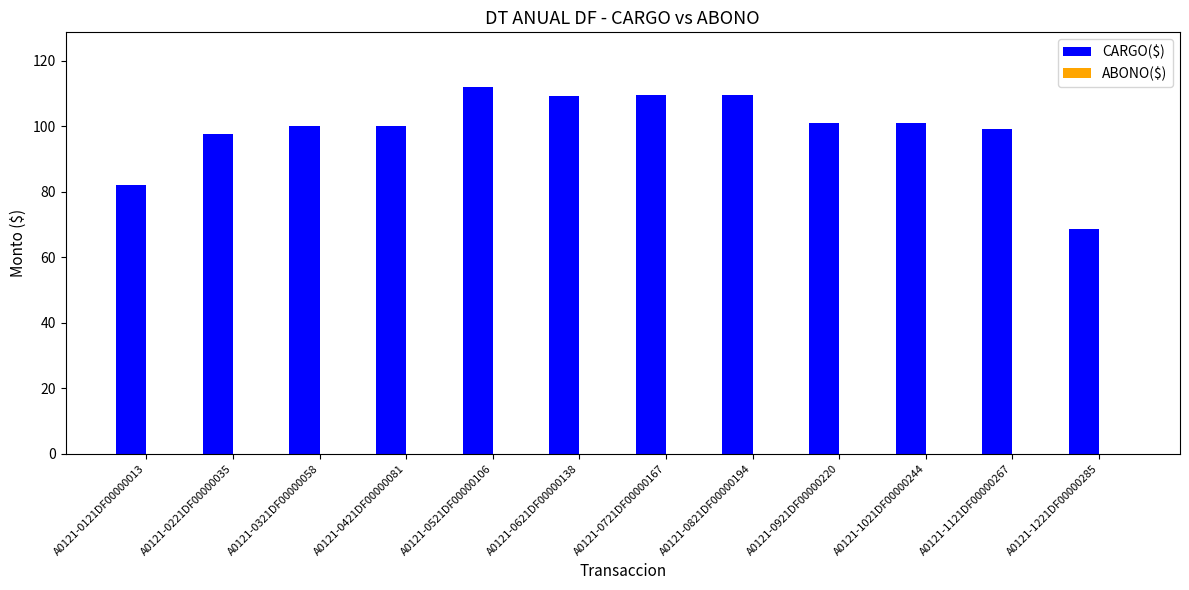

The value at A0121-0721DF00000167 is 109.4. True or false?

True